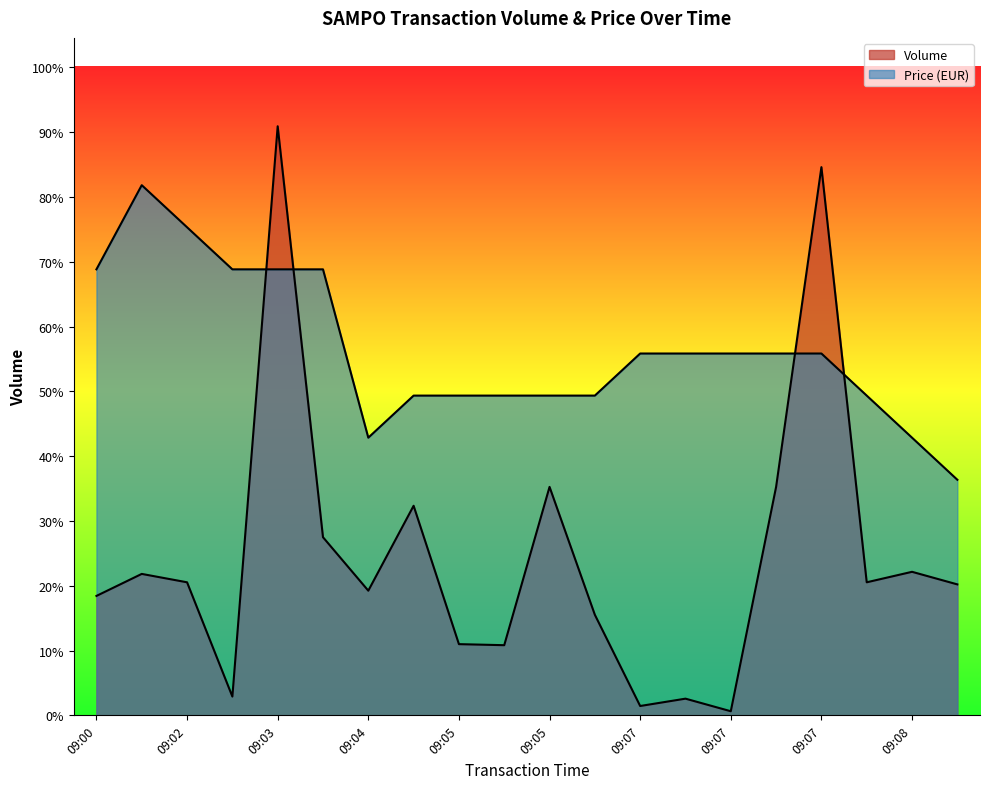

What is the value of the Price point at the 18th from the left?

305.1